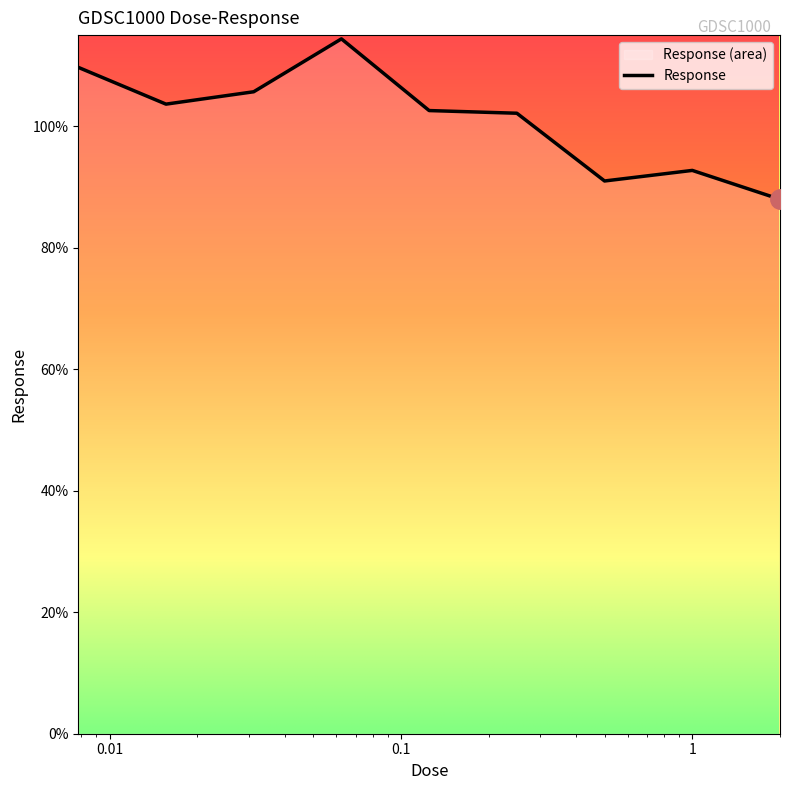

What position from the right is 0.0625?

6